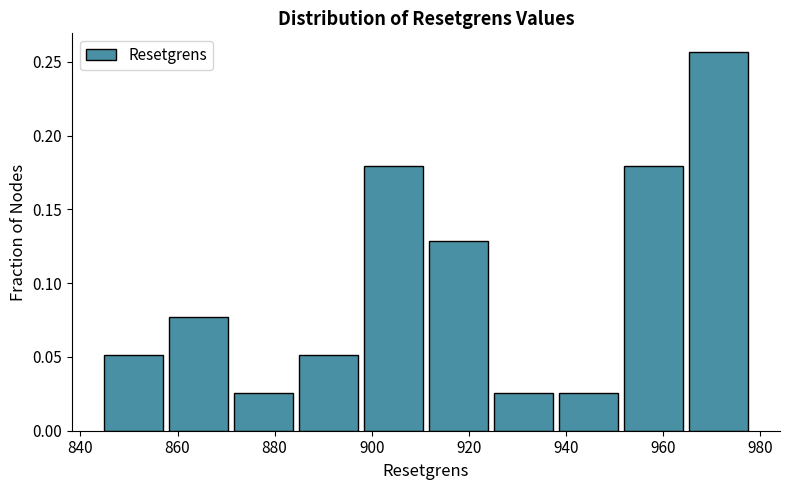

Reading left to right, transcribe this chart: for each bar, give the range it covers on the x-axis and its height. Neither the bar edges nor the heights are printed on the chart, so give them approximately, as read against the axes.

844 to 858: 0.050
858 to 872: 0.075
872 to 884: 0.025
884 to 898: 0.050
898 to 912: 0.180
912 to 924: 0.130
924 to 938: 0.025
938 to 952: 0.025
952 to 964: 0.180
964 to 978: 0.255